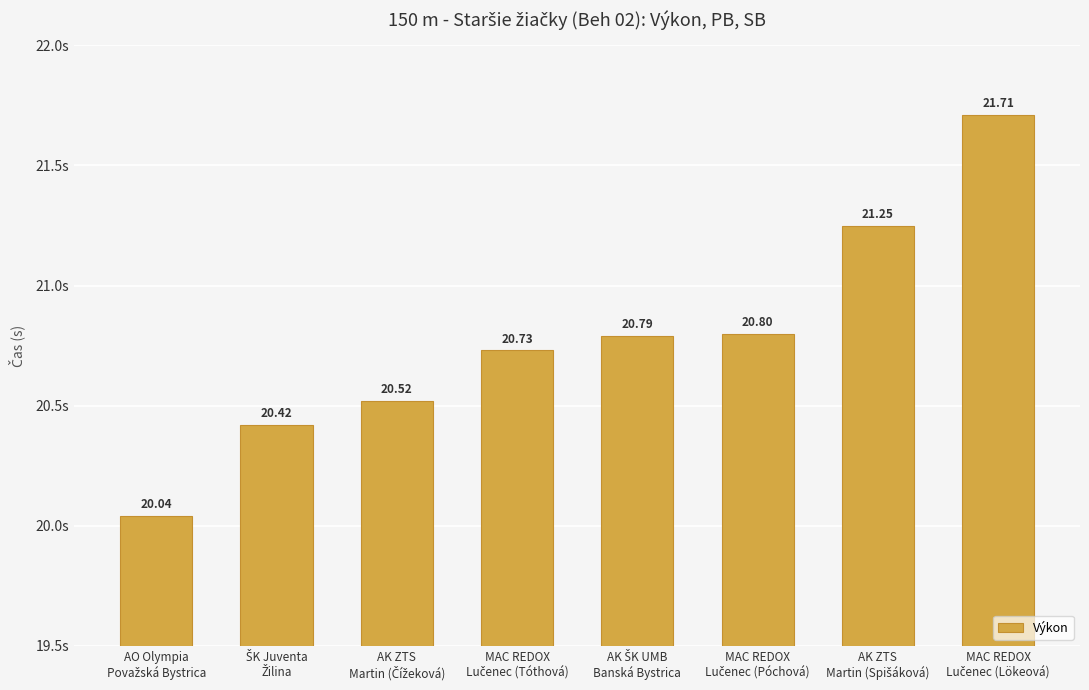

What is the difference between the second highest and minimum values?

1.2